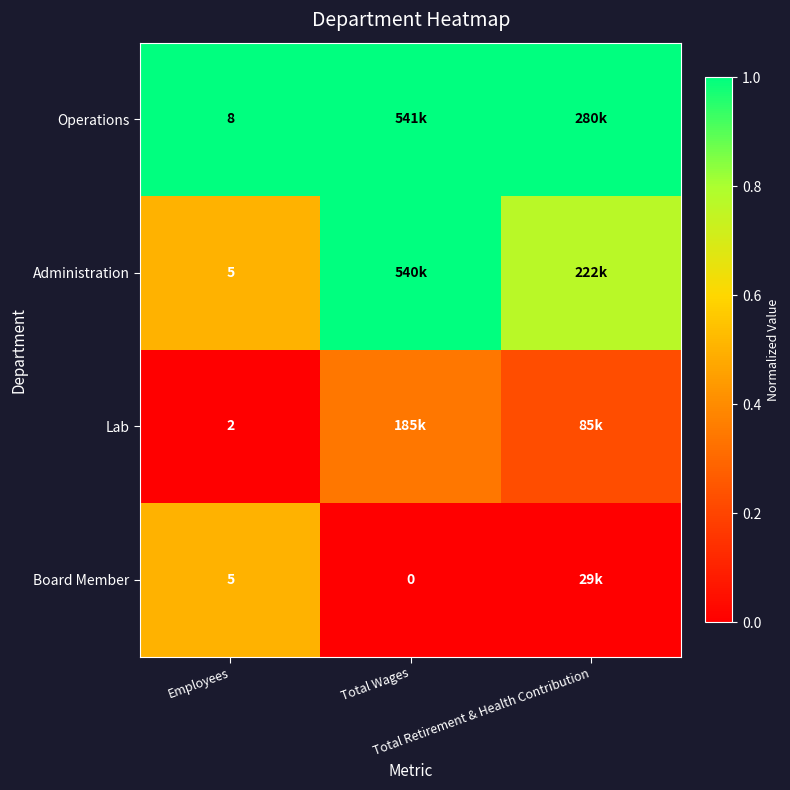

What is the sum of the Administration values at Total Wages and Employees?

1.5